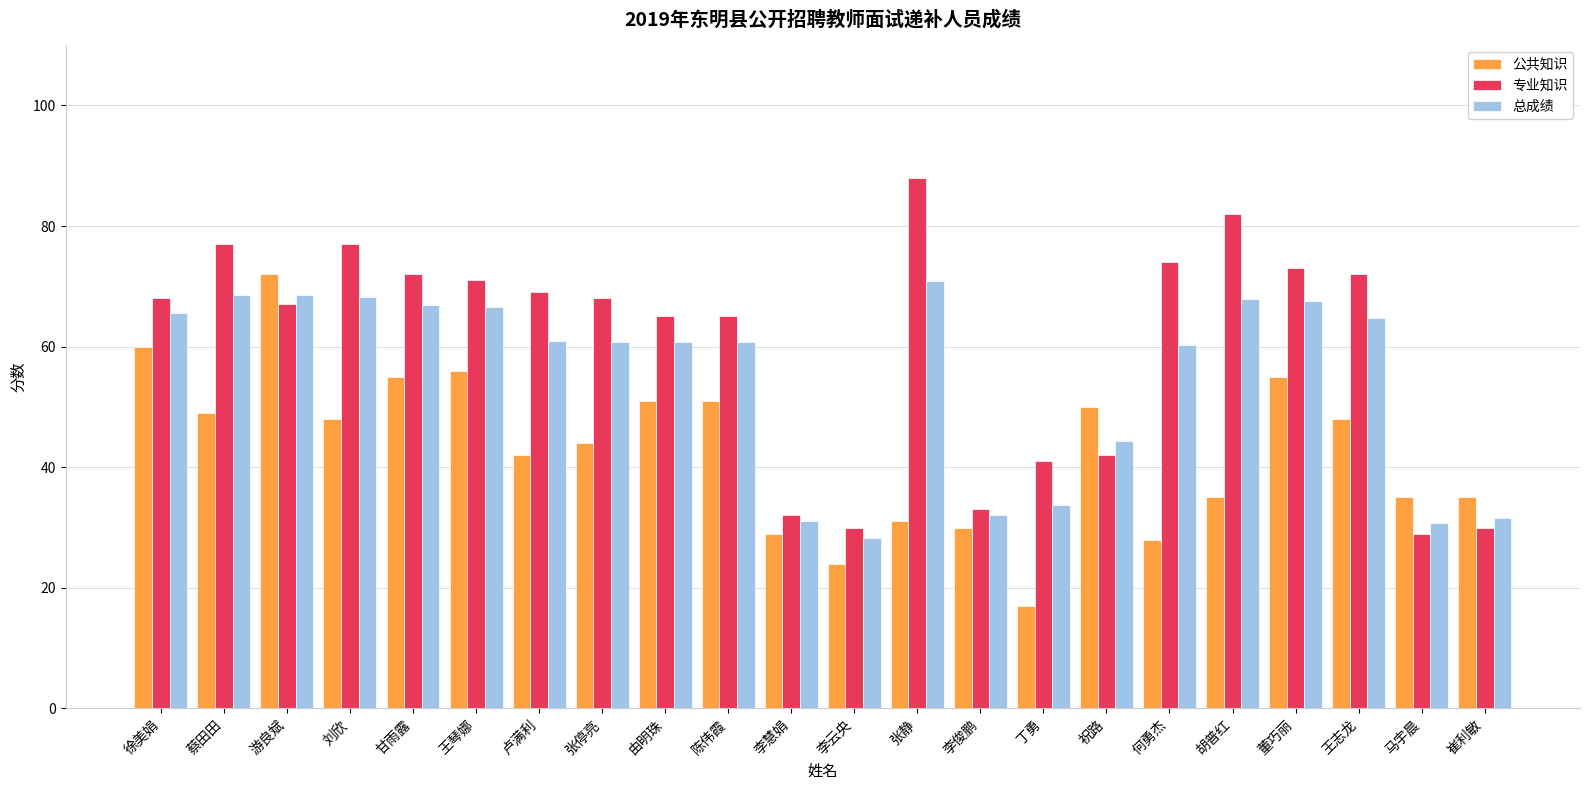

What is the total value across all series at 董巧丽?

195.6